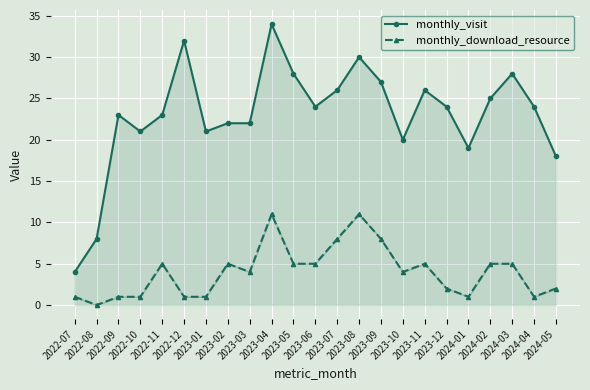

At which category does the chart reach its peak across all series?

2023-04